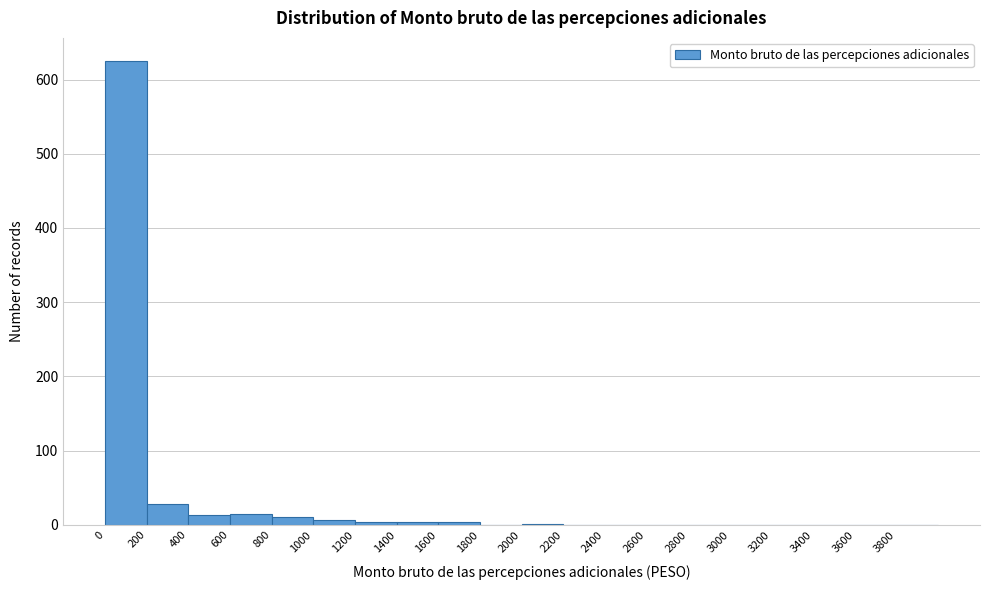

Over which range of the x-axis is the bar tallest?

0 to 200